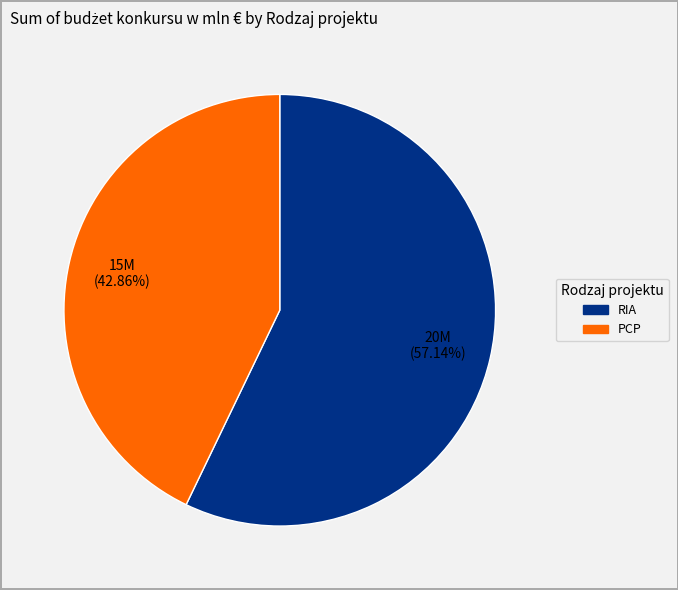

Count the number of slices in the pie.

2